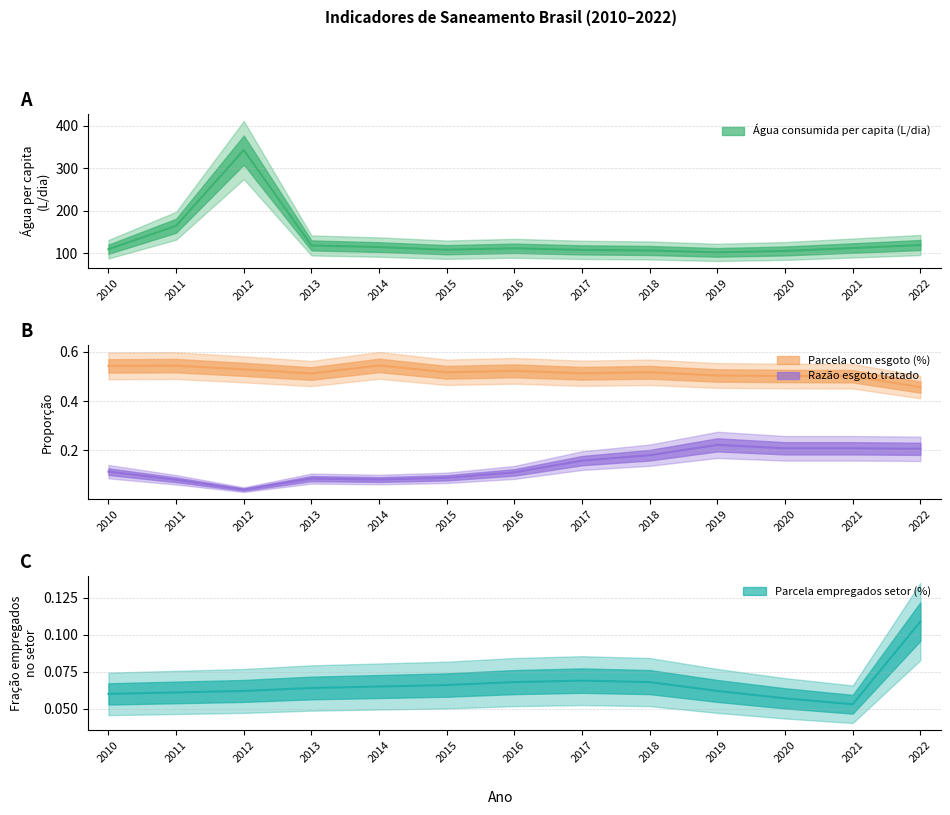

What is the maximum value shown in the chart?

342.7